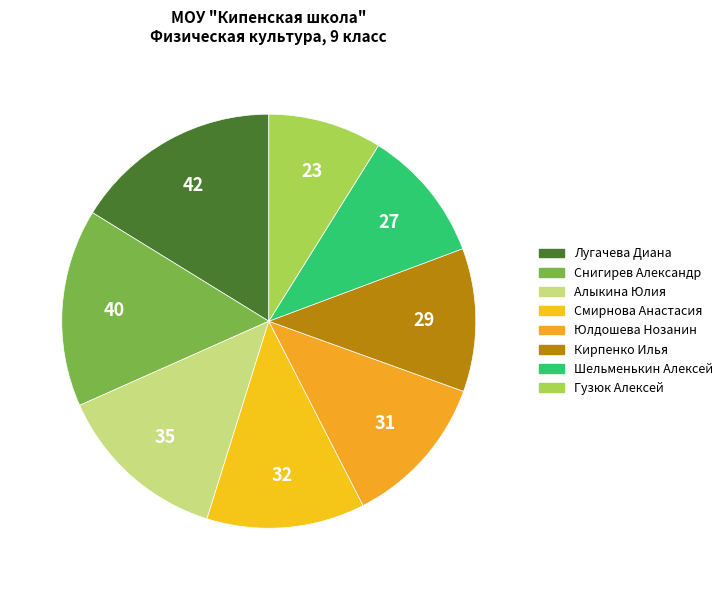

Is it true that Алыкина Юлия is 14% of the pie?

True